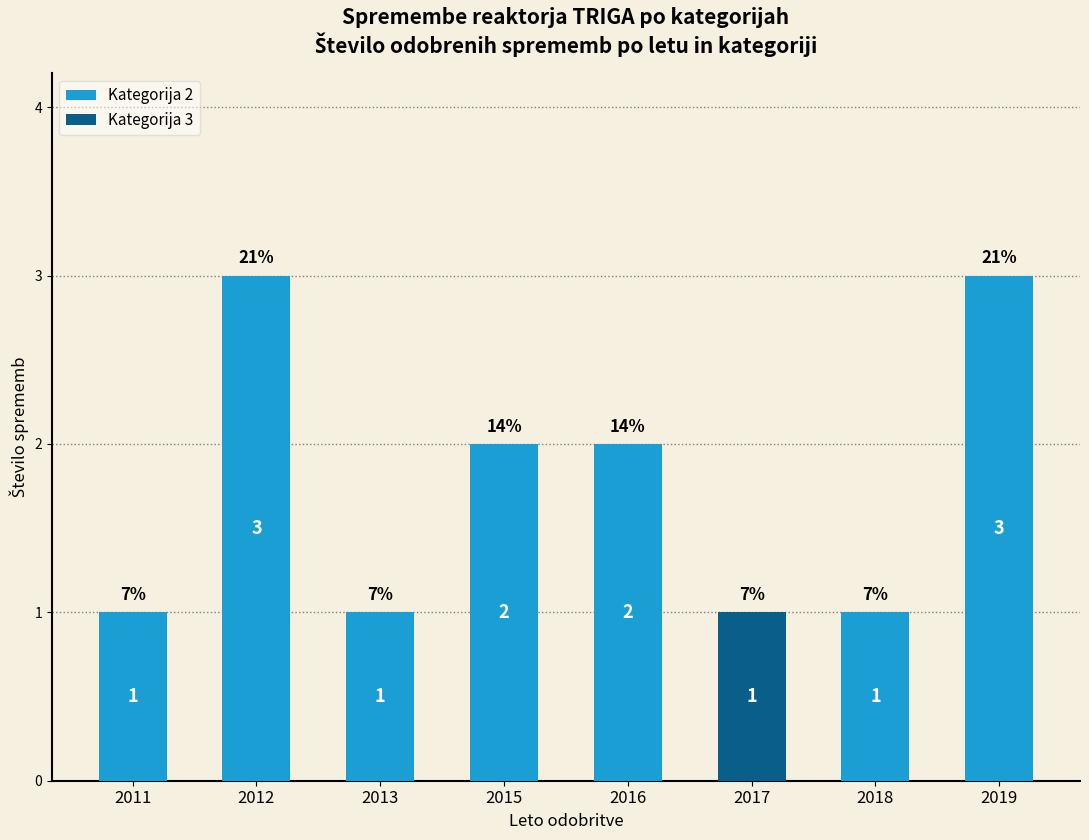

How many series are shown in this chart?

2